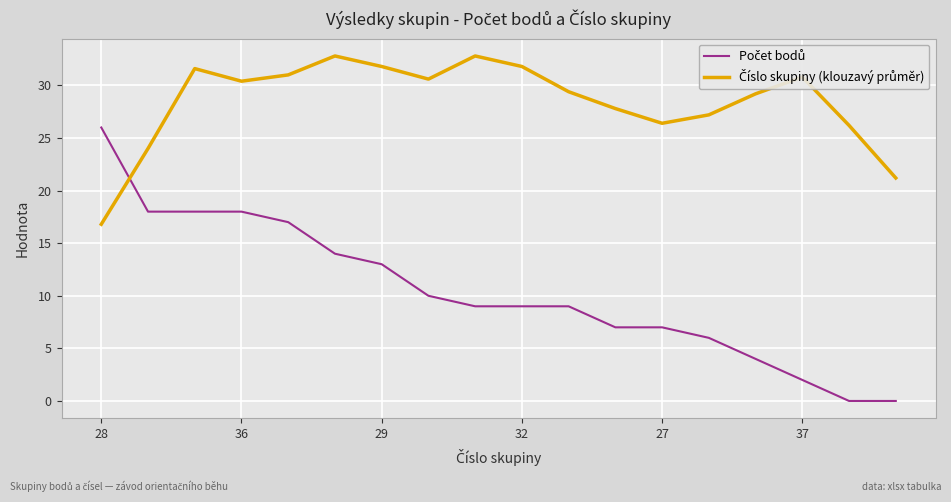

What is the greatest value displayed?

32.8